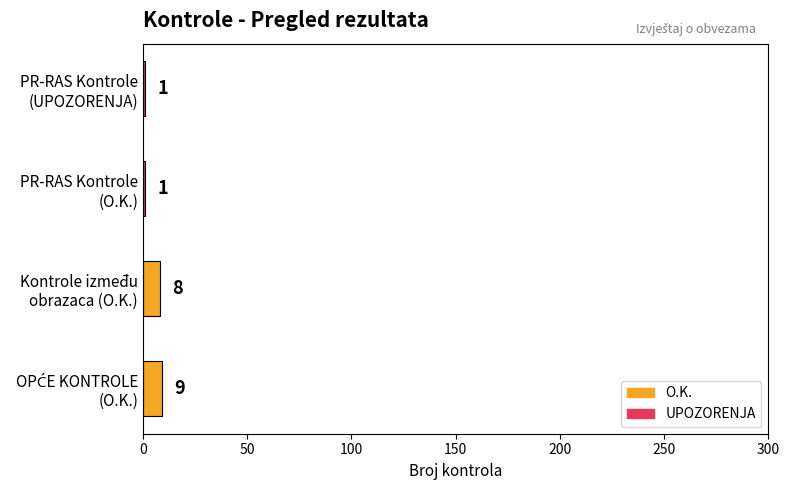

What is the difference between the second highest and second lowest values?

7